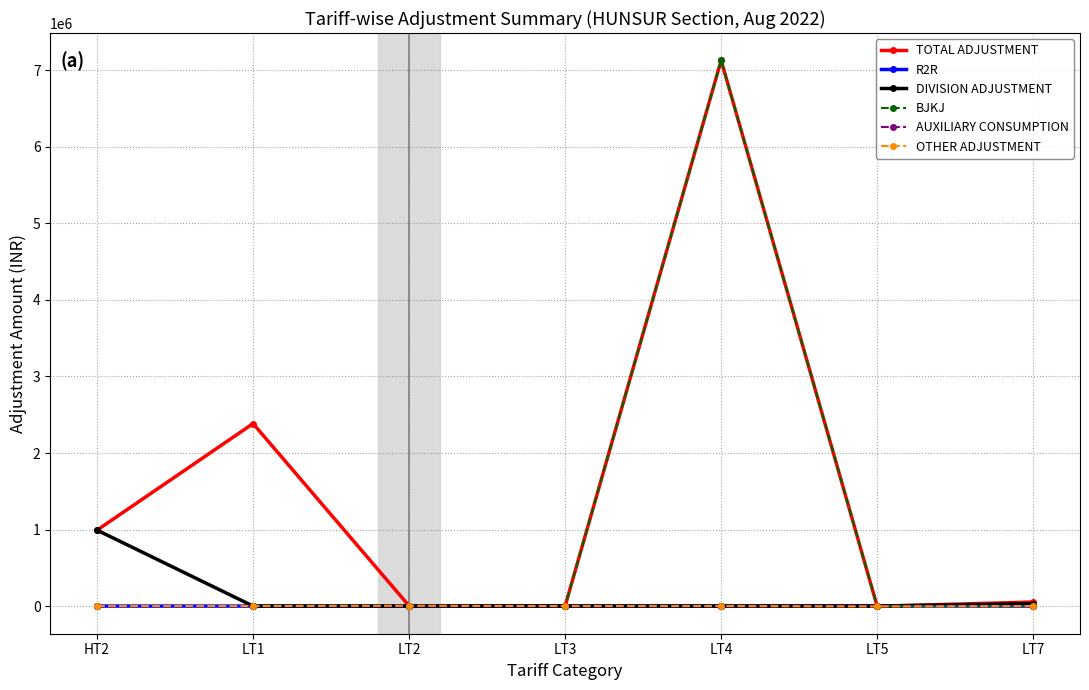

True or false: BJKJ has more than 2 interior local peaks.

False